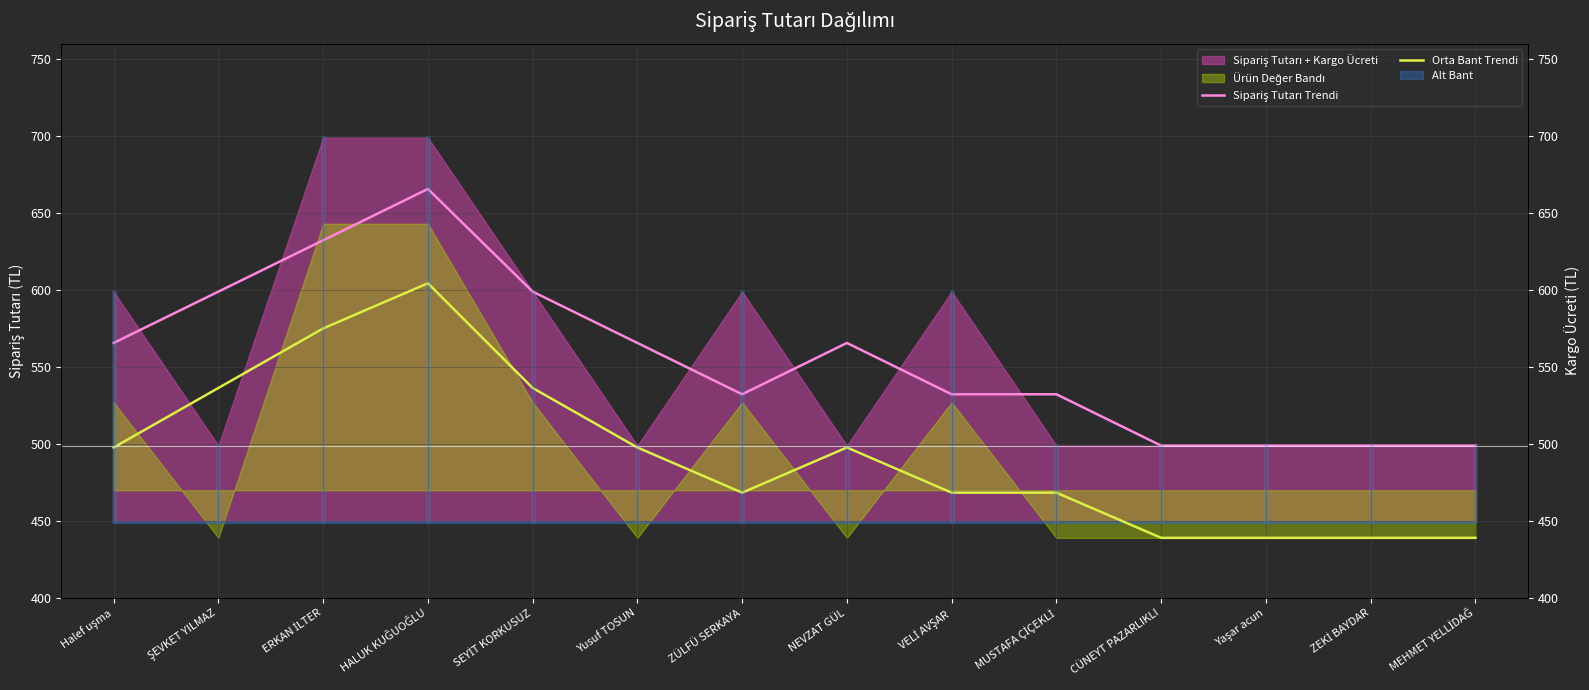

At which label is Sipariş Tutarı Trendi closest to 582?

Halef uşma